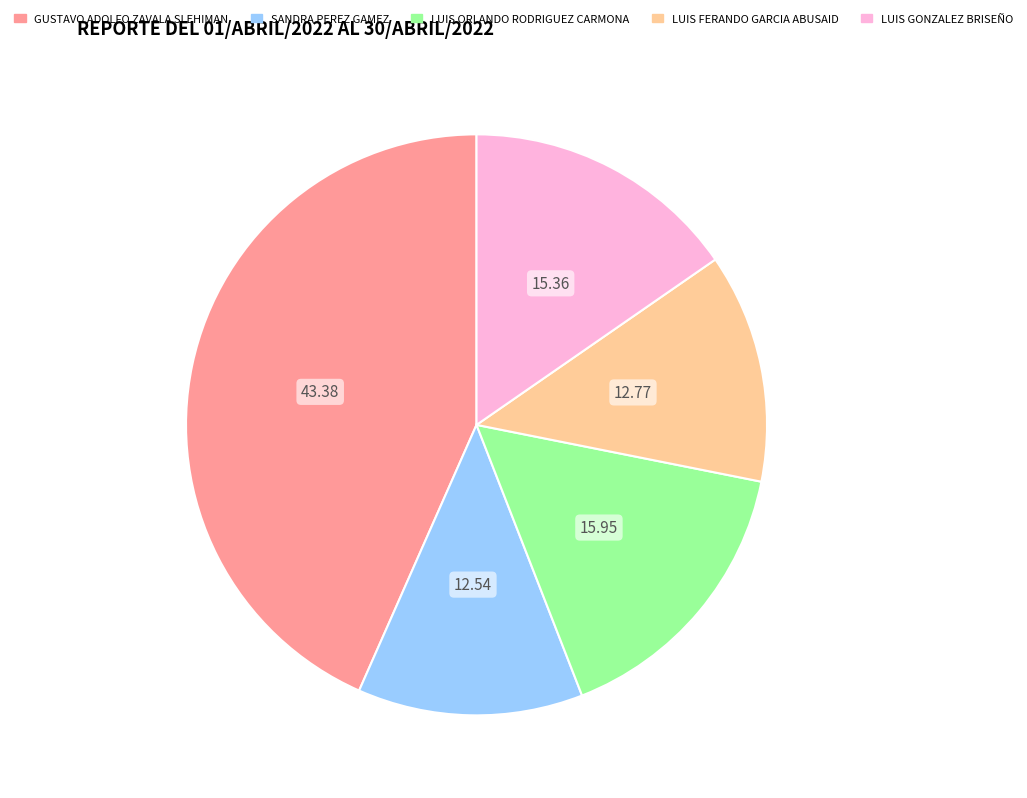

Does any single category account for the majority?

No